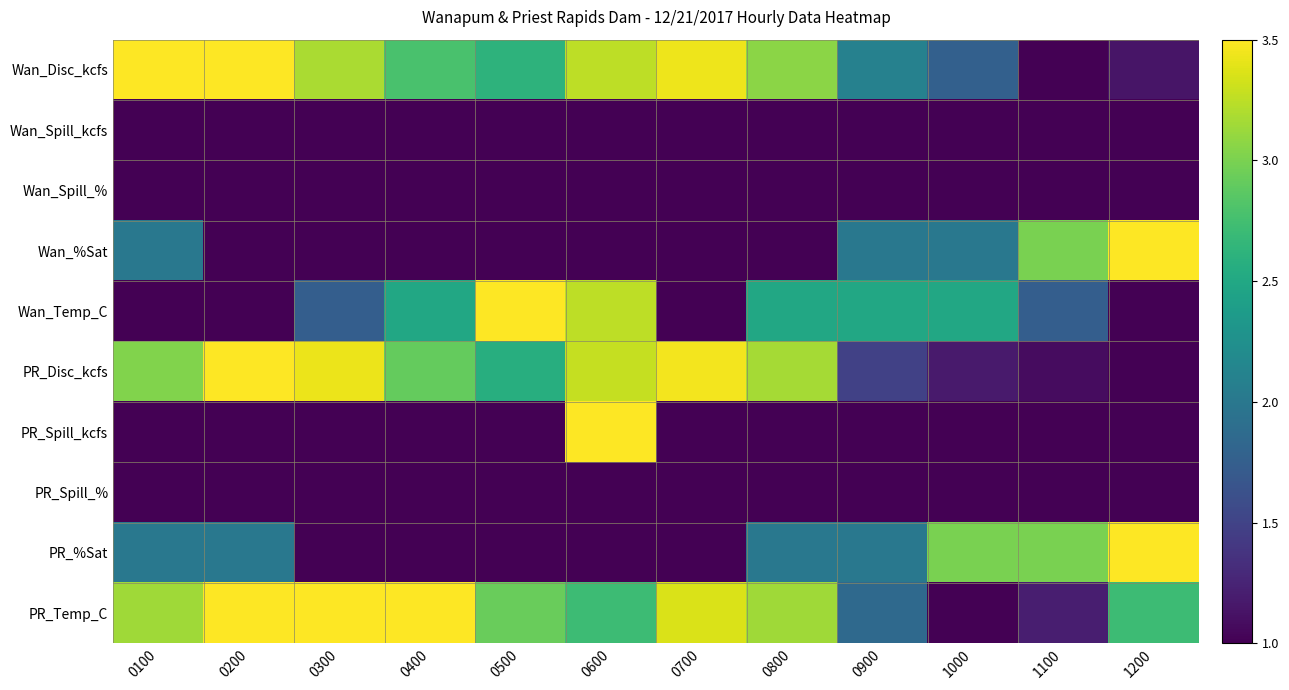

Count the number of categories in the chart.

12